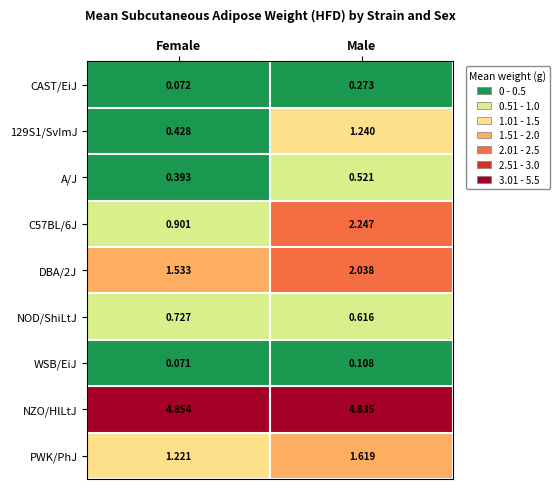

Where is DBA/2J nearest to the value 1?

Female